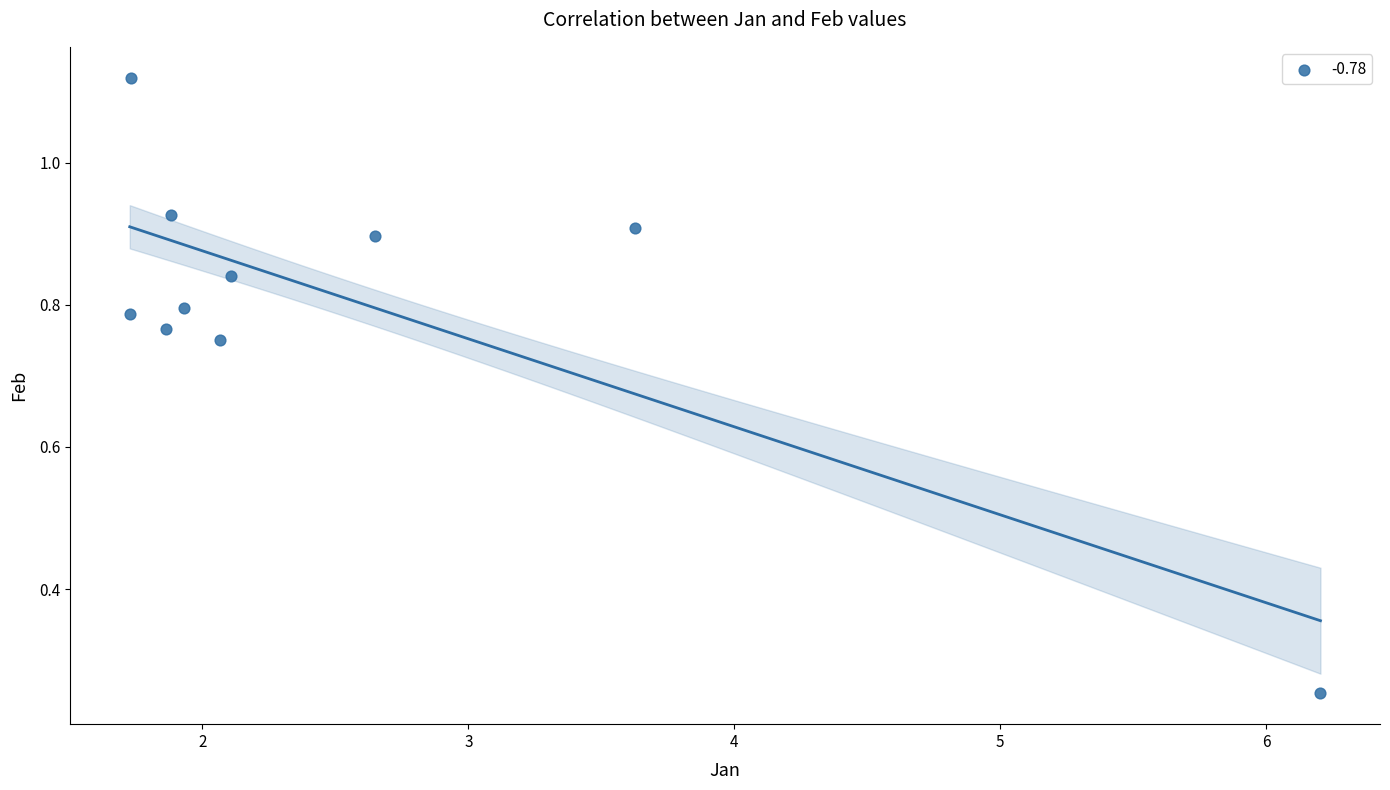

What is the range of X values (max minus min)?

4.5